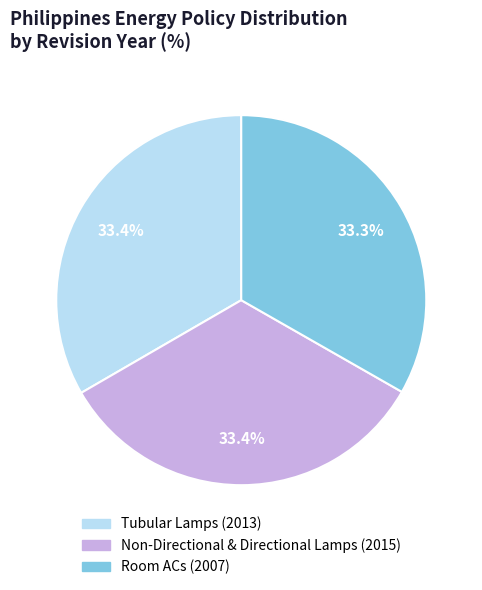

Is there any slice that represents more than half of the pie?

No